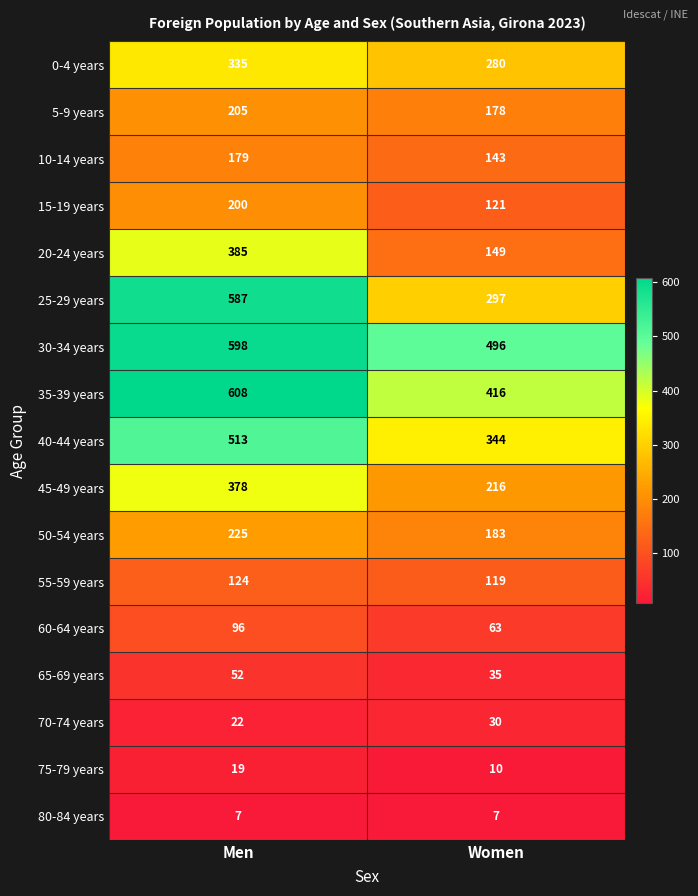

What is the difference between the maximum and minimum values in the 40-44 years series?

169